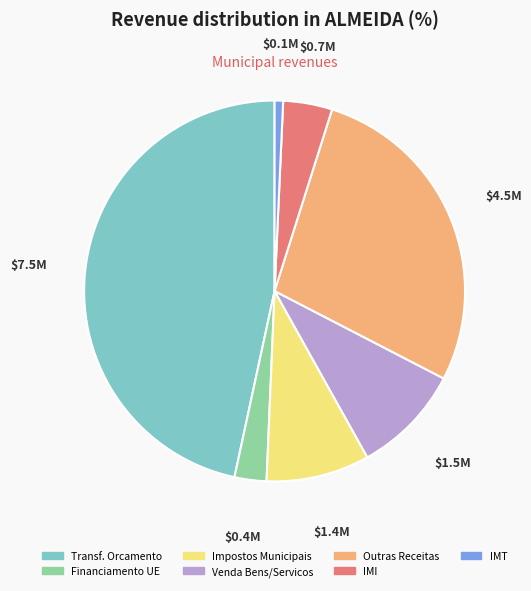

Rank the categories by value from highest to lowest.

Transf. Orcamento, Outras Receitas, Venda Bens/Servicos, Impostos Municipais, IMI, Financiamento UE, IMT